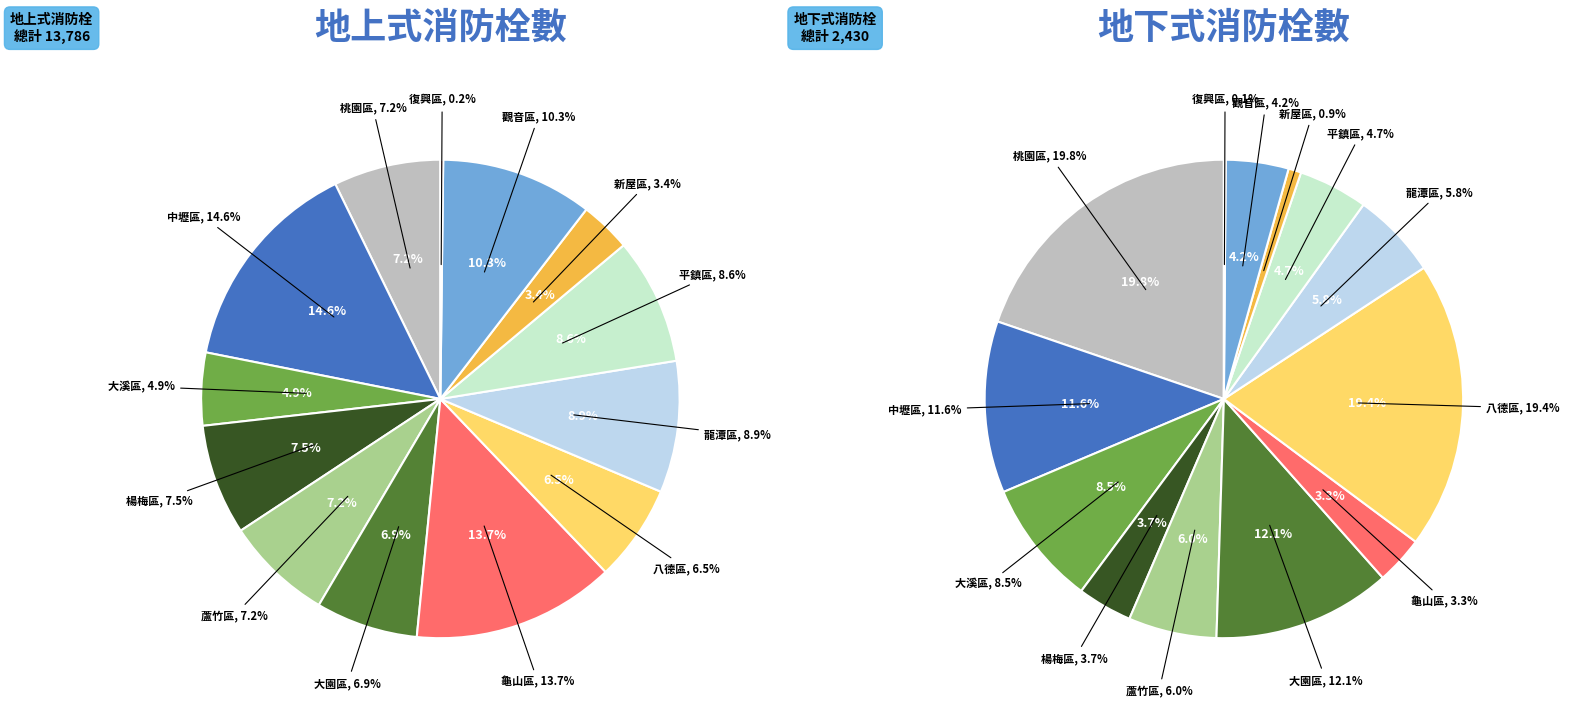

What percentage is NOT represented by 龜山區?

86.3%